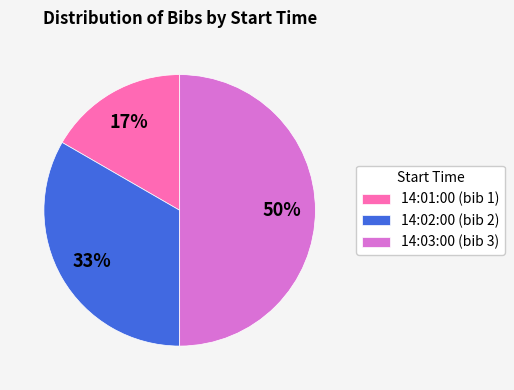

Does 14:02:00 account for over 50% of the chart?

No